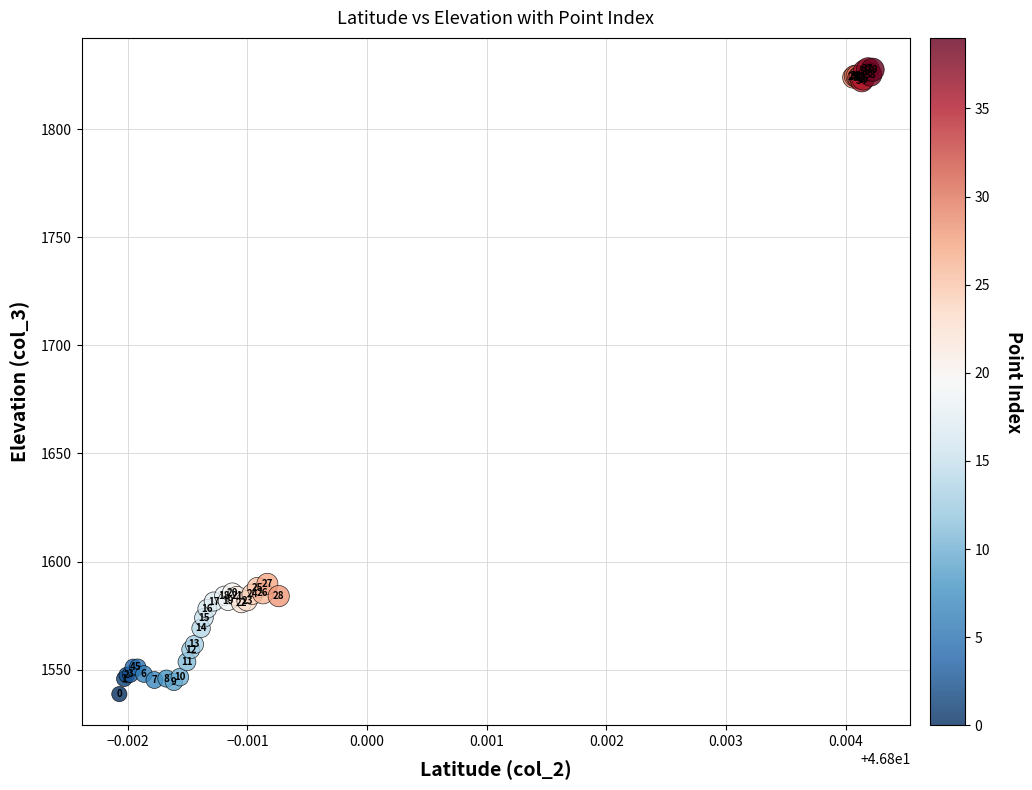

What Y value in the scatter plot is closest to 1683?

1589.7